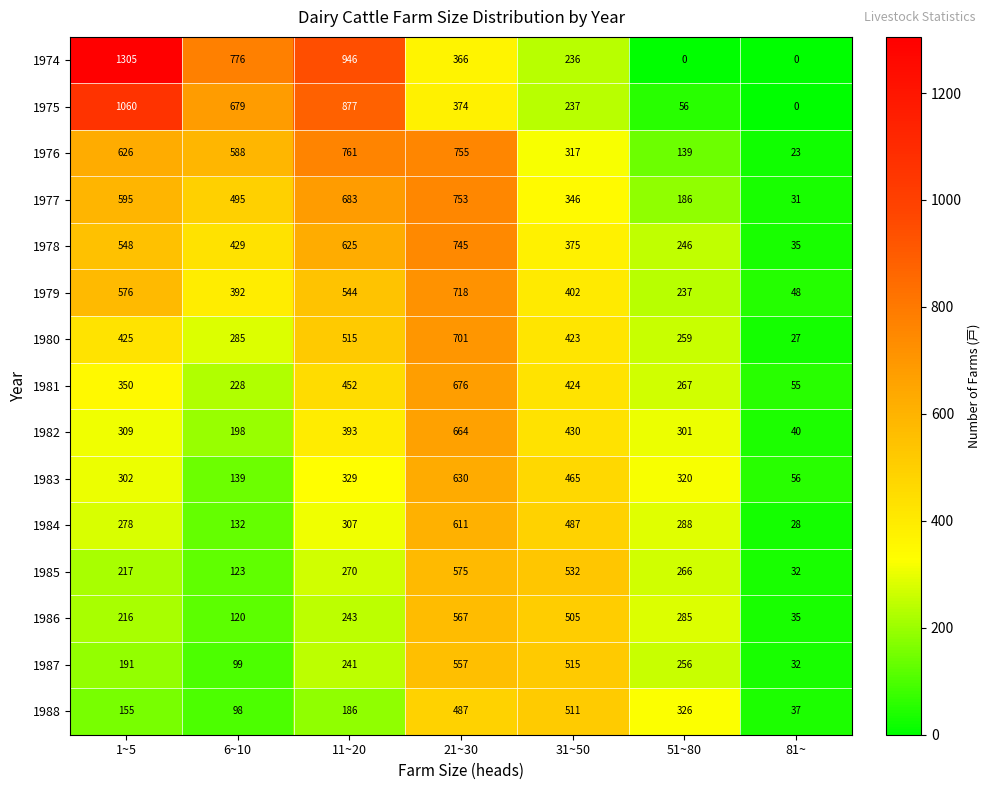

Which series changed the most between 1~5 and 81~?

1974